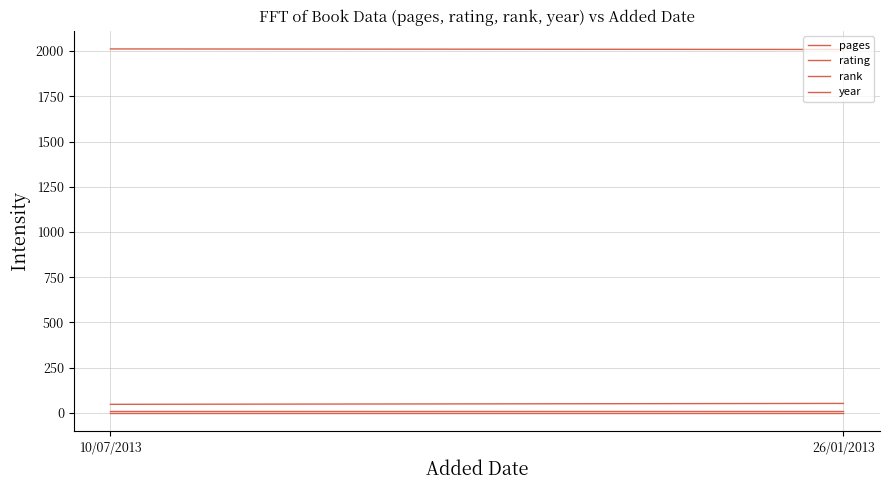

What is the minimum value shown in the chart?

1